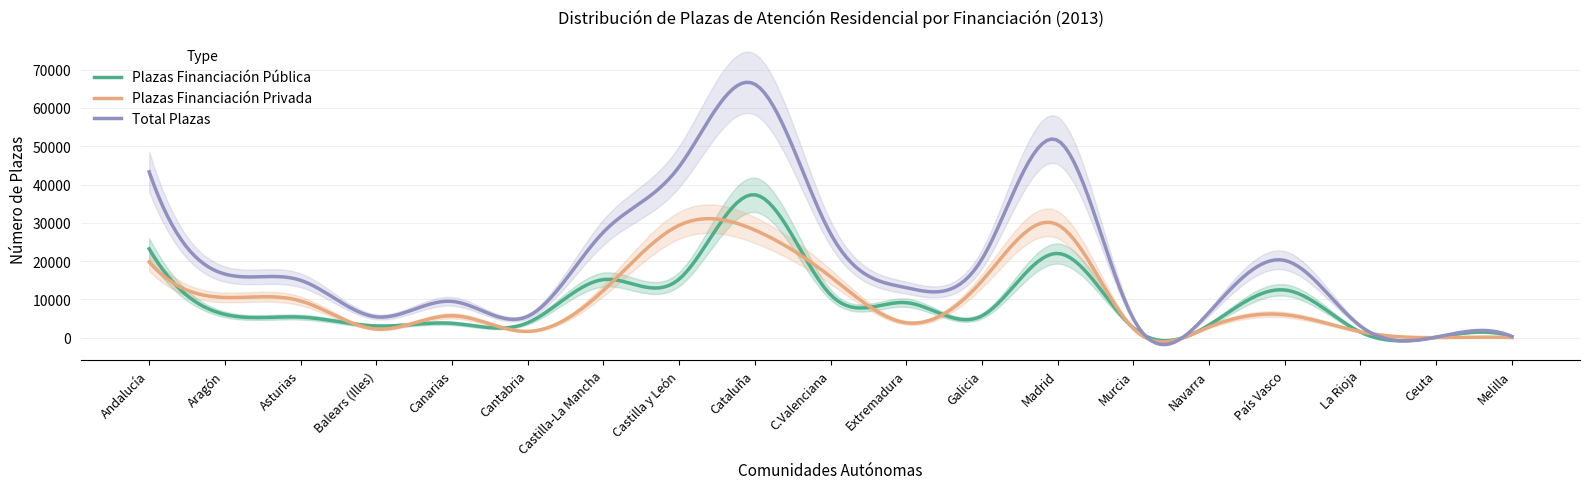

What are all the series names shown in the legend?

Plazas Financiación Pública, Plazas Financiación Privada, Total Plazas